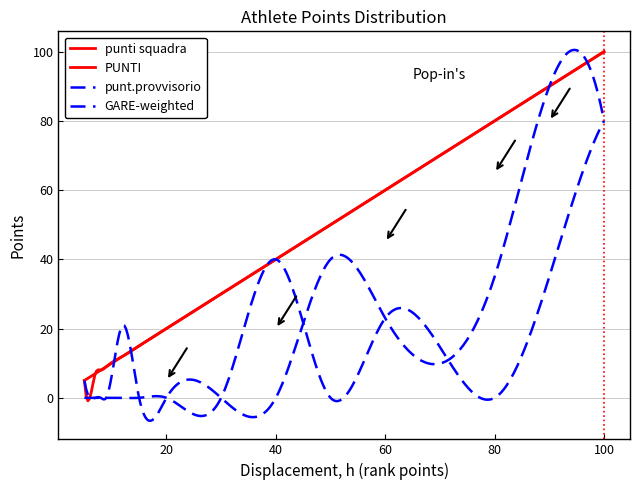

Does the chart have visible grid lines?

Yes